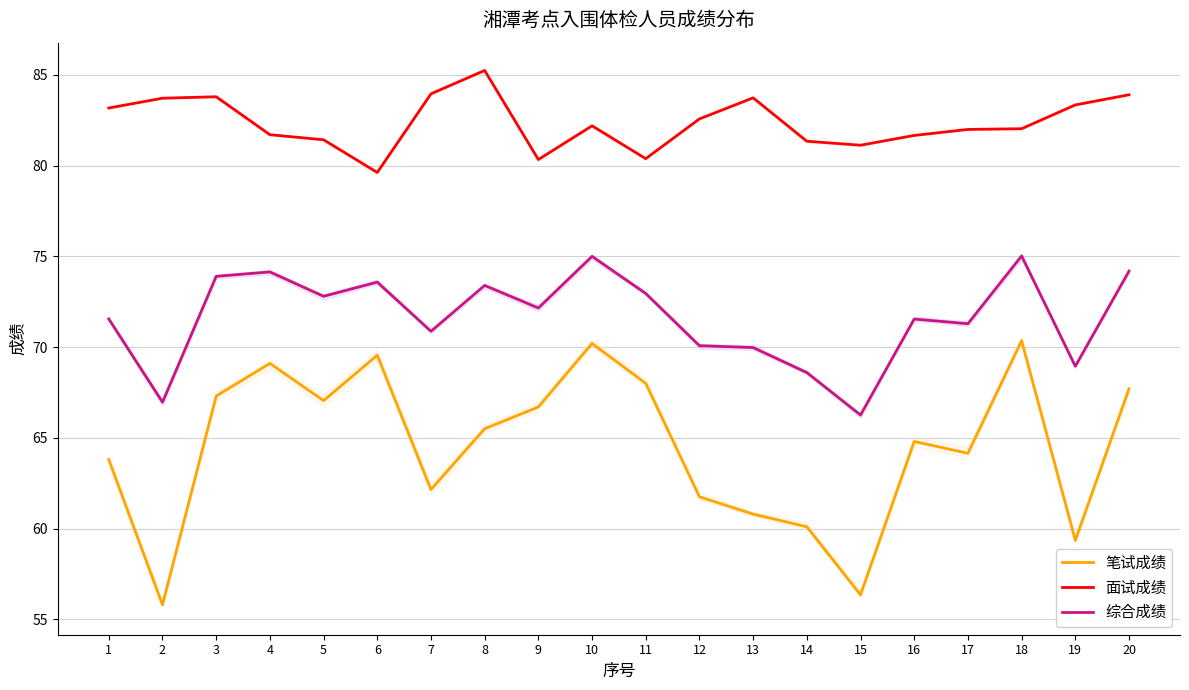

What are all the series names shown in the legend?

笔试成绩, 面试成绩, 综合成绩